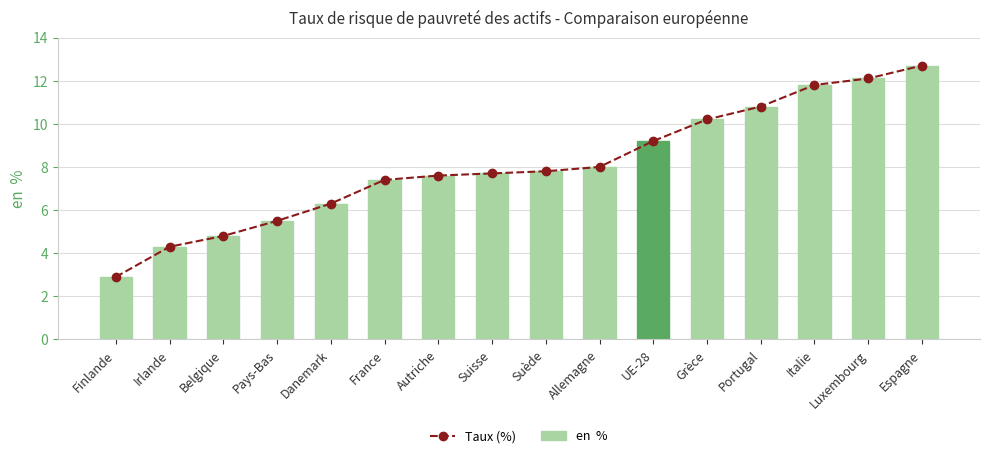

What are all the series names shown in the legend?

Taux (%), en  %